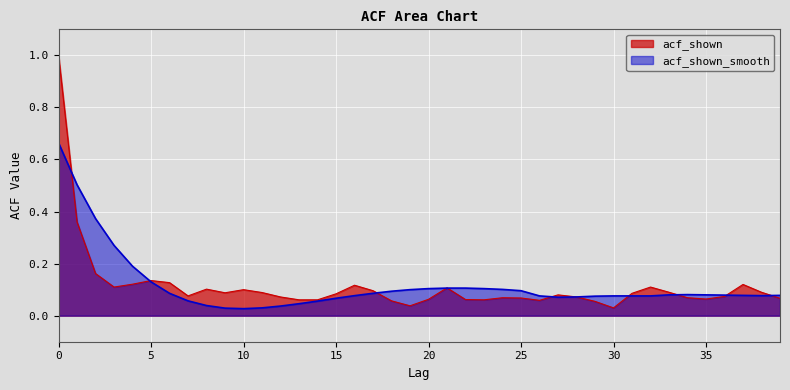

What is the value of the acf_shown_smooth point at the 31st from the left?

0.1